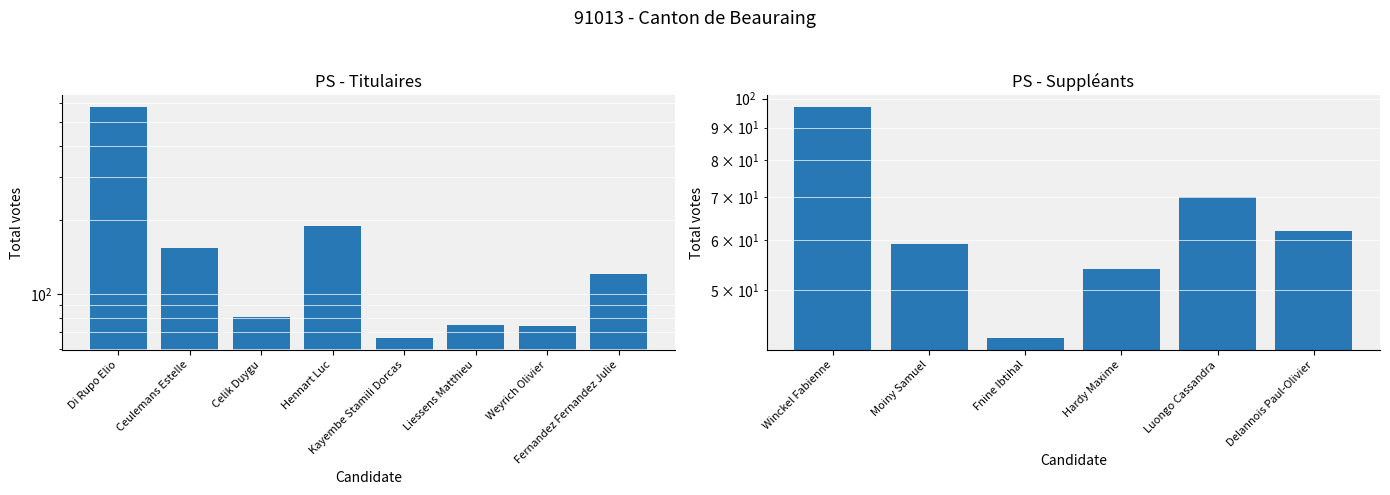

What is the ratio of the value at Kayembe Stamili Dorcas to the value at Celik Duygu?

0.8